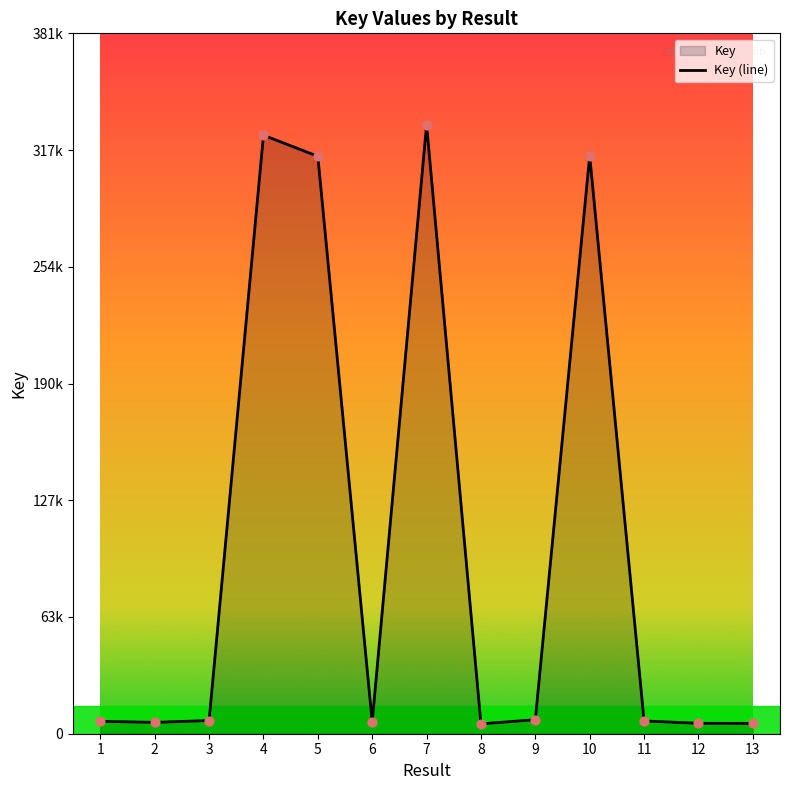

Which has a higher value, 13 or 11?

11